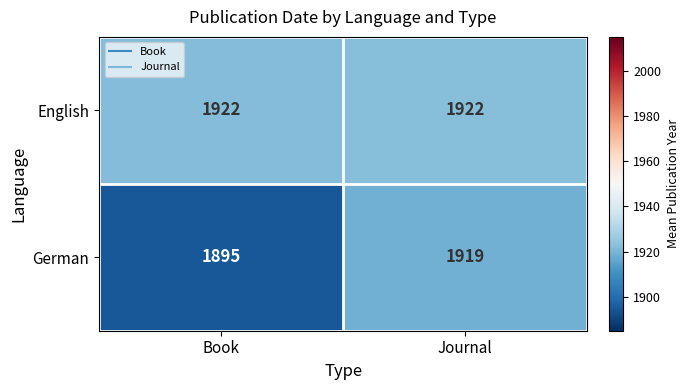

What is the spread (max minus min) of values at Journal?

3